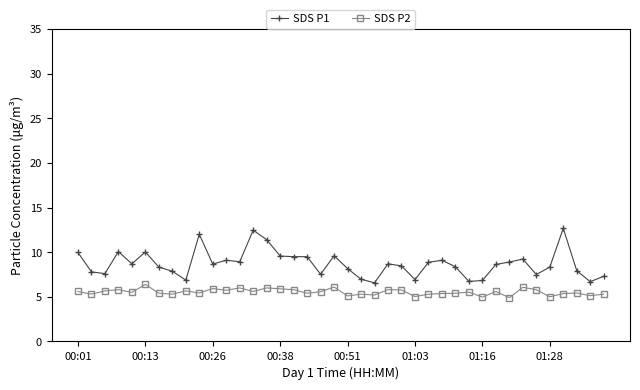

True or false: SDS P2 has more than 1 interior local peaks.

True